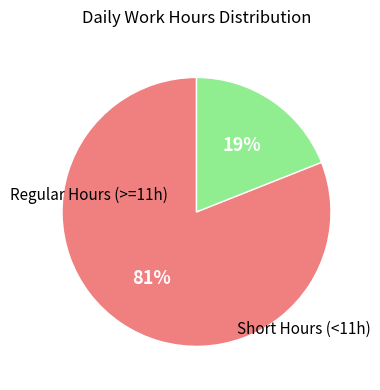

To the nearest percent, what is the difference between the largest and smallest slice percentages?

62%